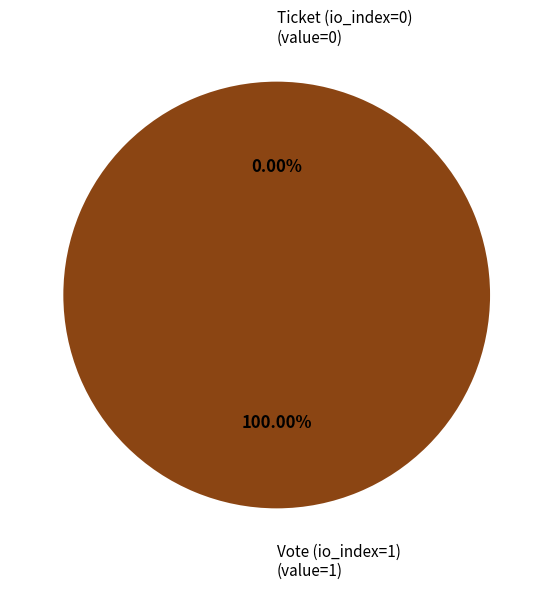

To the nearest percent, what is the combined percentage of Ticket (io_index=0) and Vote (io_index=1)?

100%